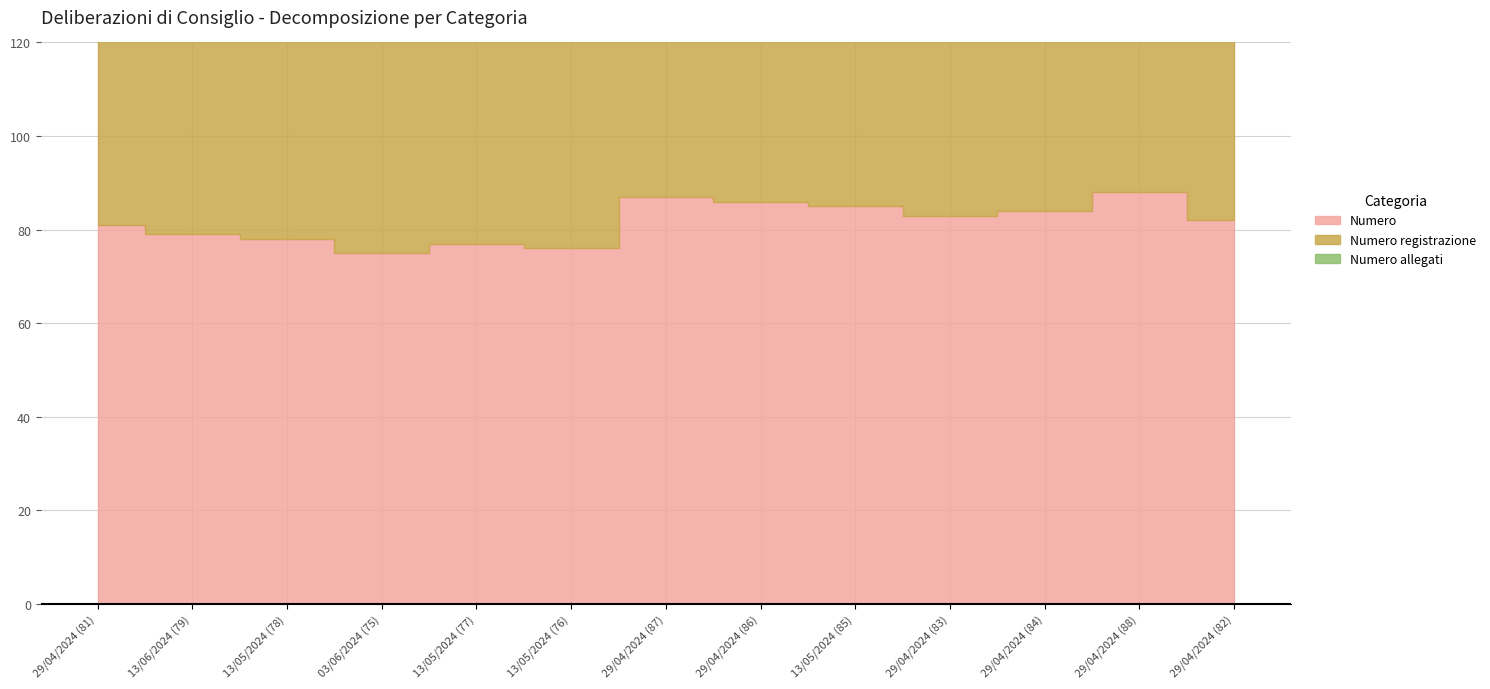

At how many categories does at least one series exceed 14?

13